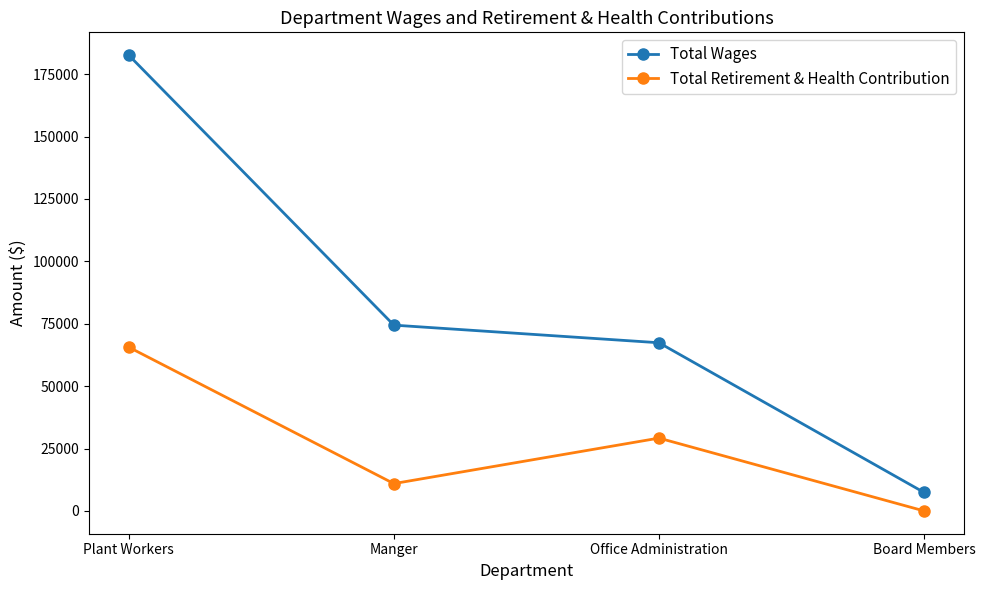

True or false: Total Retirement & Health Contribution has more than 2 interior local peaks.

False